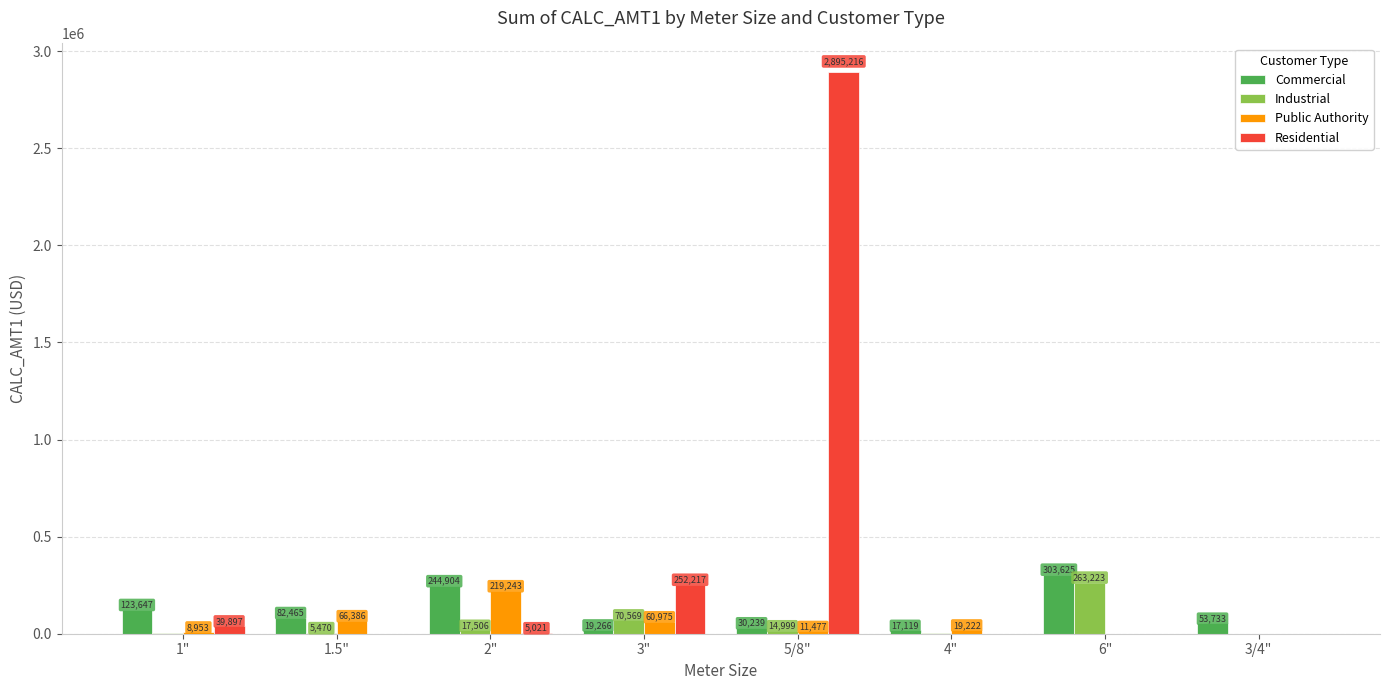

The value of Residential at 2" is 5021.5. True or false?

True